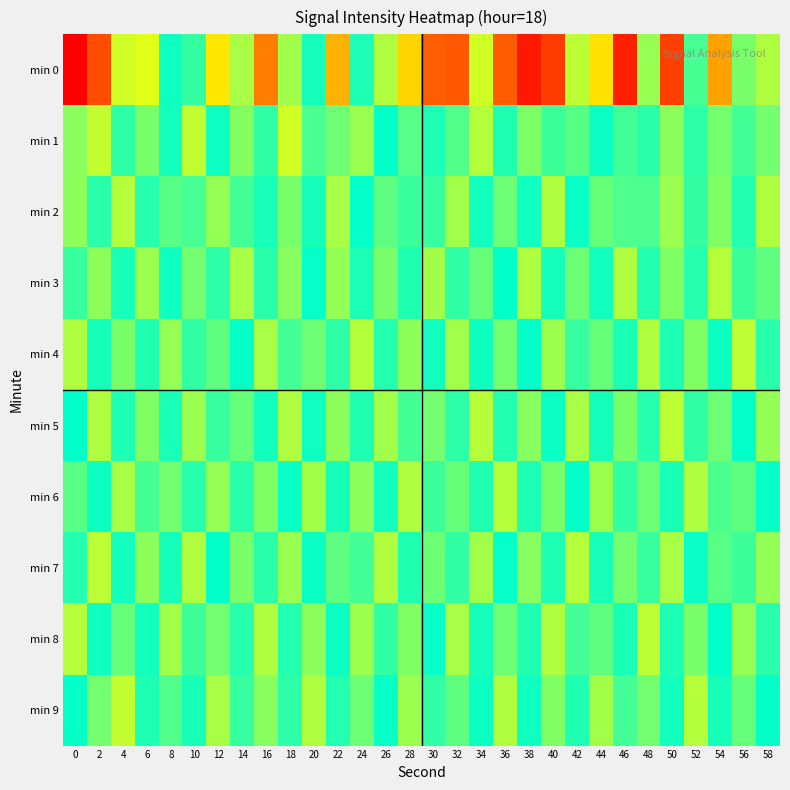

At which category is the sum across all series the highest?

2